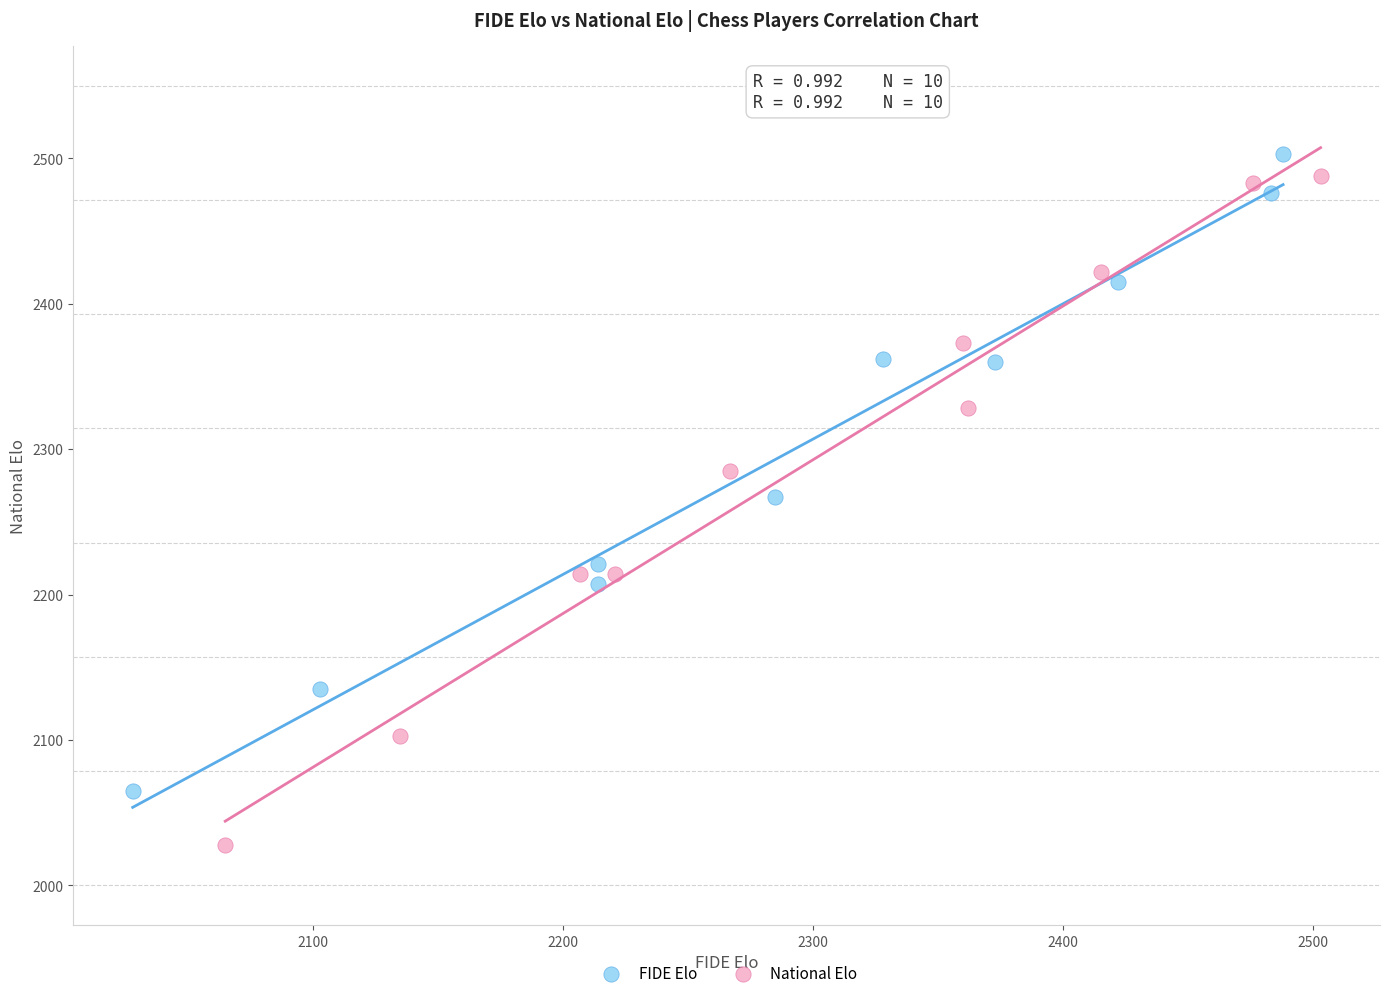

What are all the series names shown in the legend?

FIDE Elo, National Elo